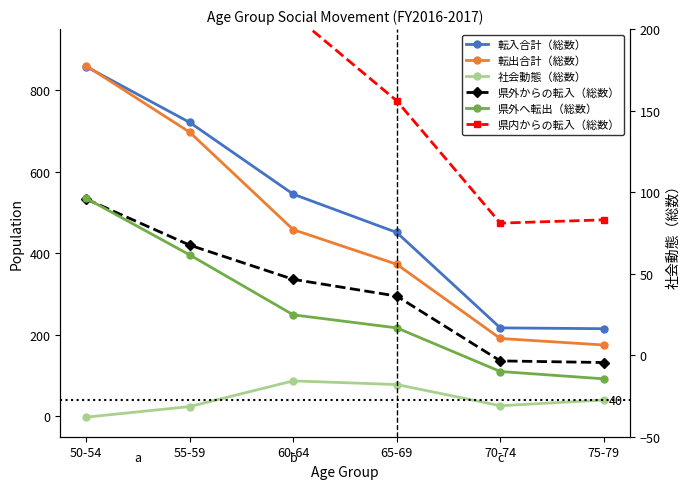

What is the difference between the 県外からの転入（総数） values at 70-74 and 65-69?

159